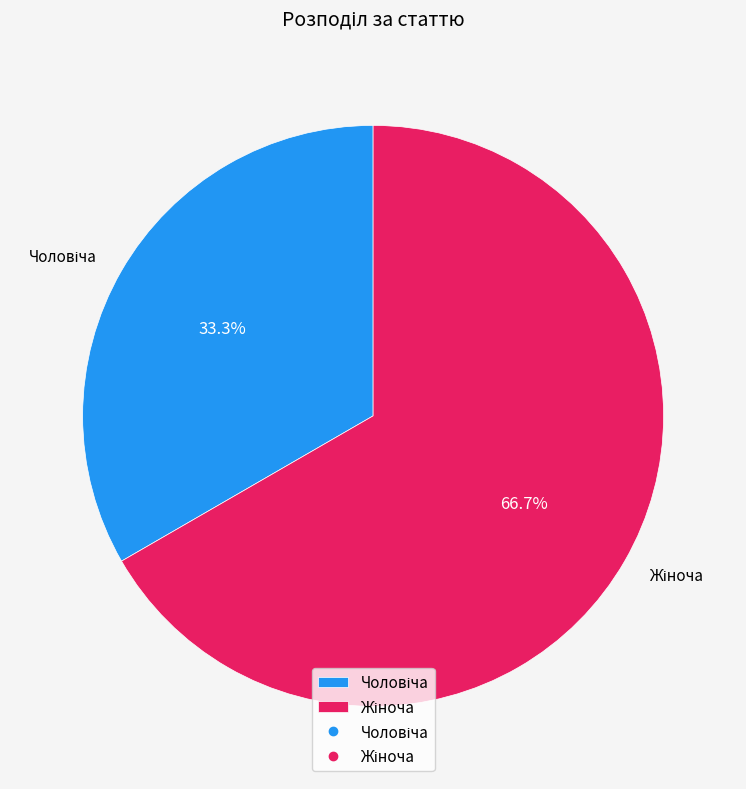

How many segments does this pie chart have?

2